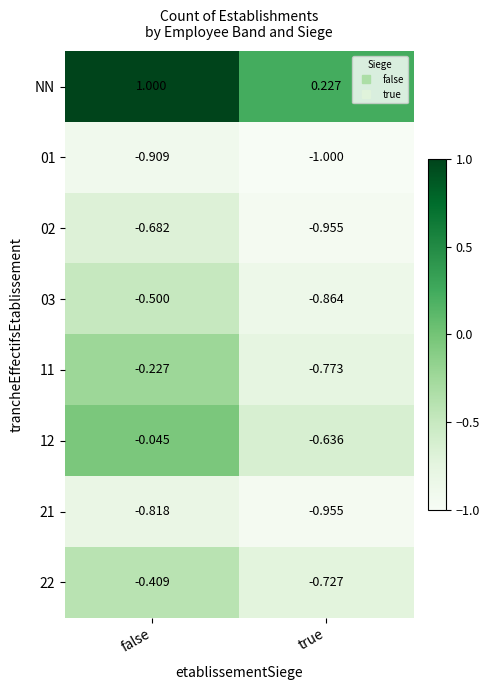

Between false and true, which series saw the biggest shift?

NN